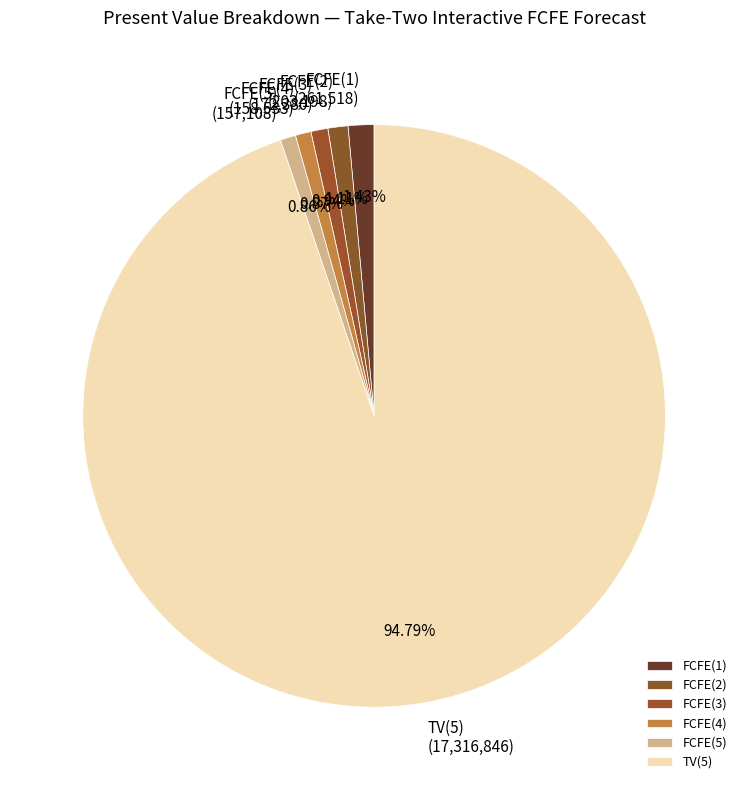

Approximately how many times larger is the value at FCFE(3) compared to FCFE(1)?

0.7